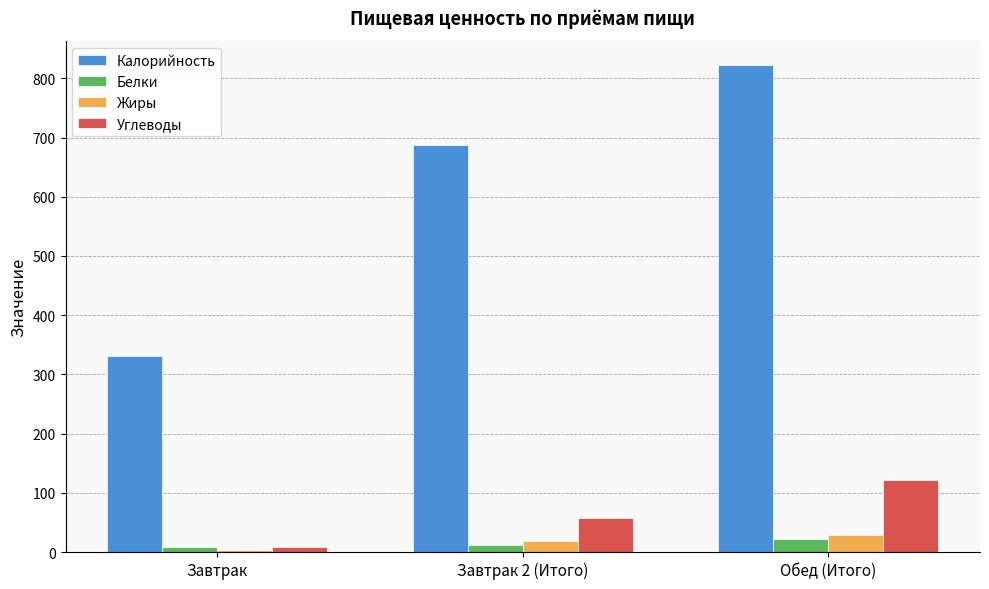

What is the sum of all Калорийность values?

1840